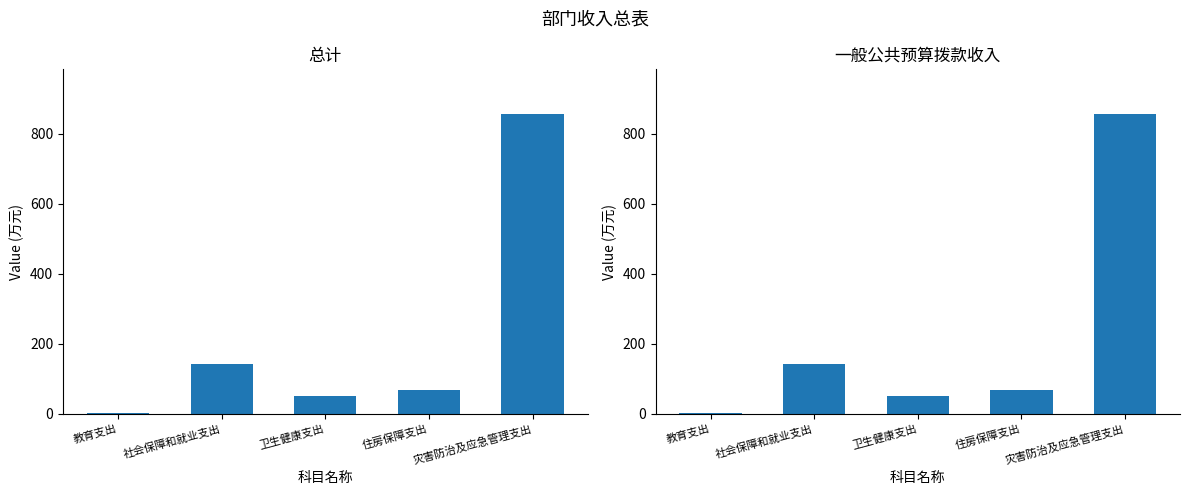

At which category is the sum across all series the highest?

灾害防治及应急管理支出